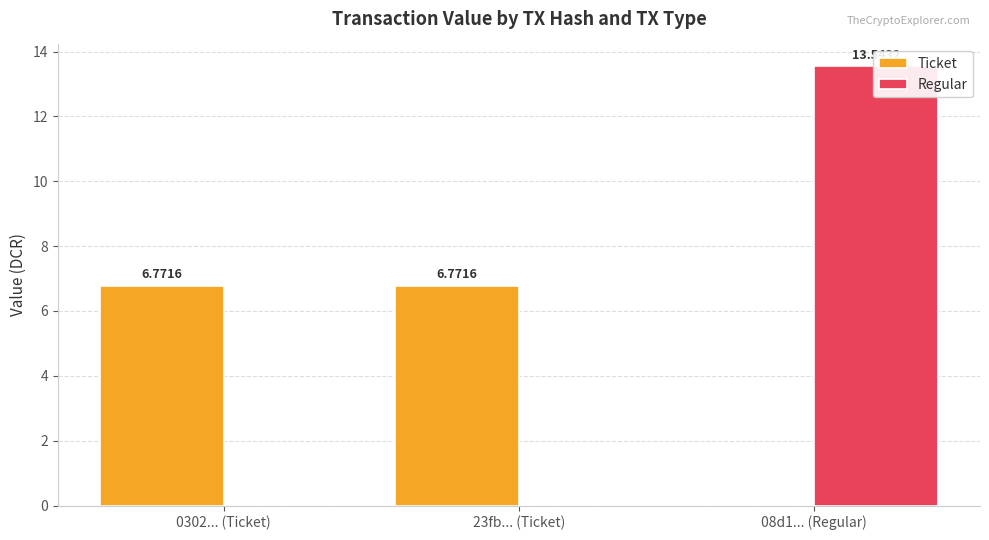

The Regular series shows 0.0 at 23fb... (Ticket). True or false?

True